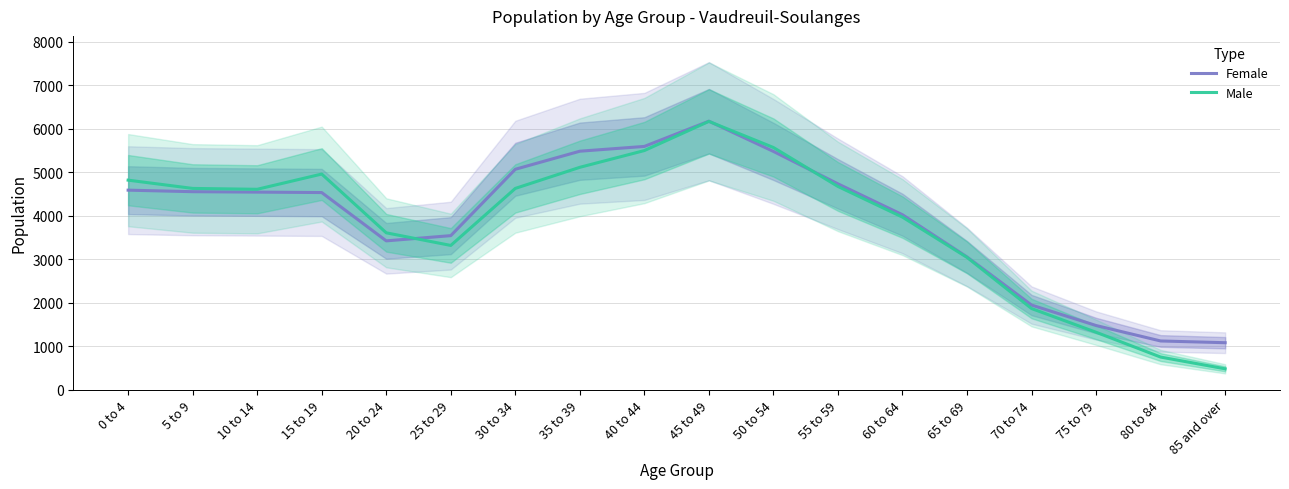

Is it true that Male equals 4605 at 10 to 14?

True